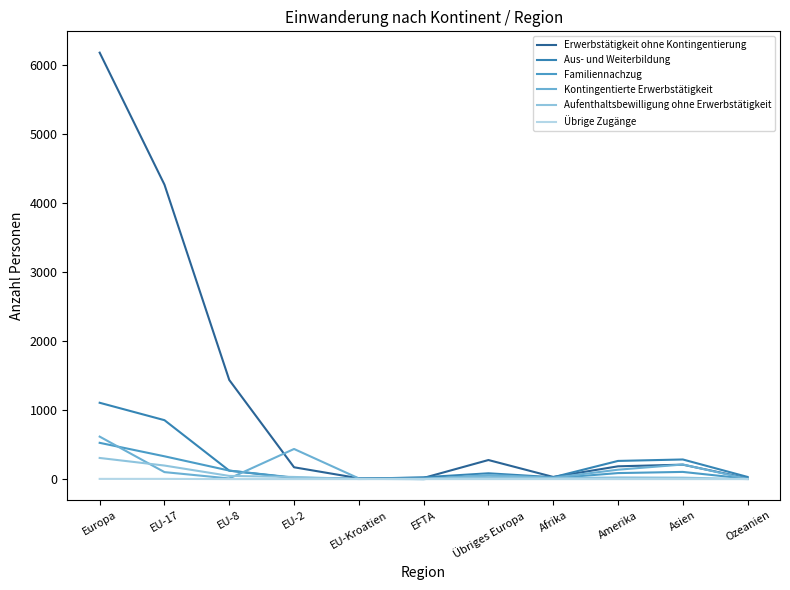

What is the label of the 8th point from the right?

EU-2